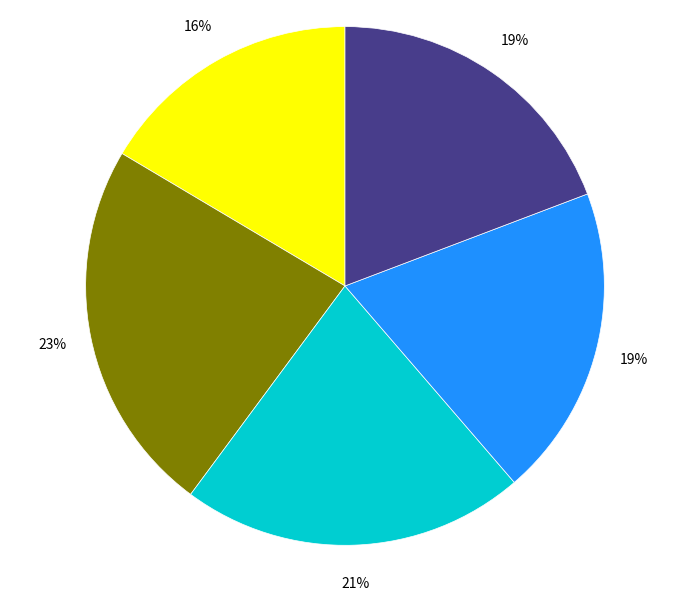

To the nearest percent, what is the difference between the largest and smallest slice percentages?

7%